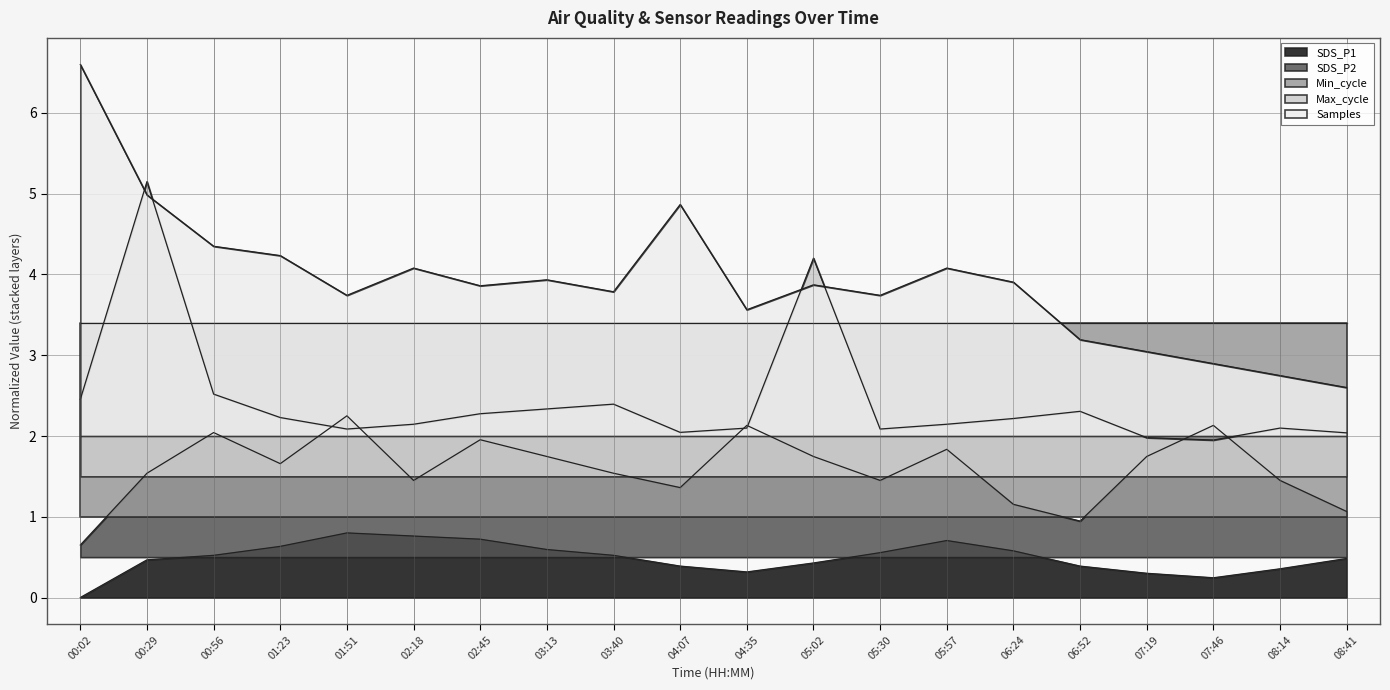

The Max_cycle series shows 2.1 at 08:14. True or false?

True